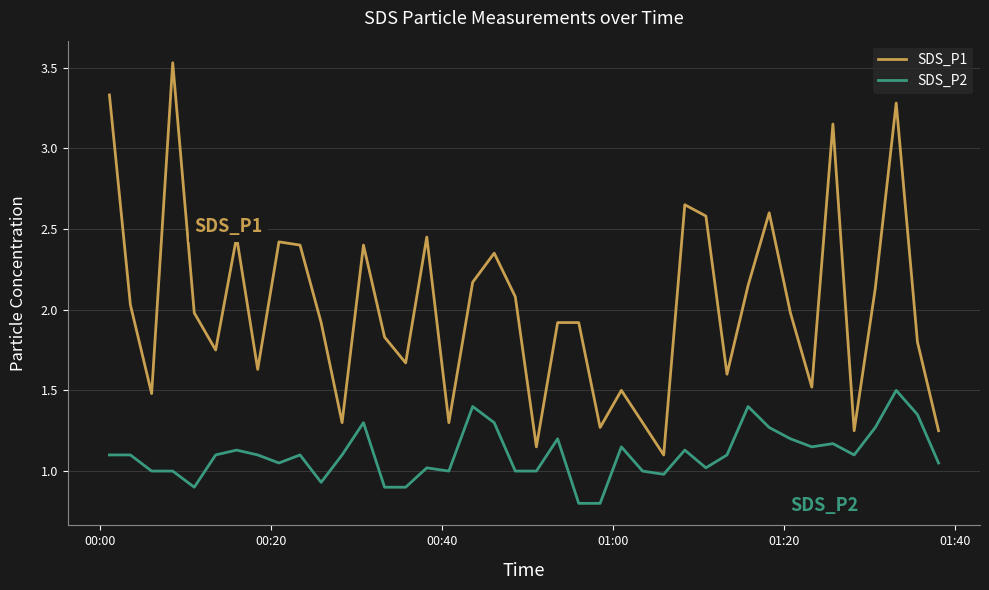

Rank the series by their average value, from highest to lowest.

SDS_P1, SDS_P2